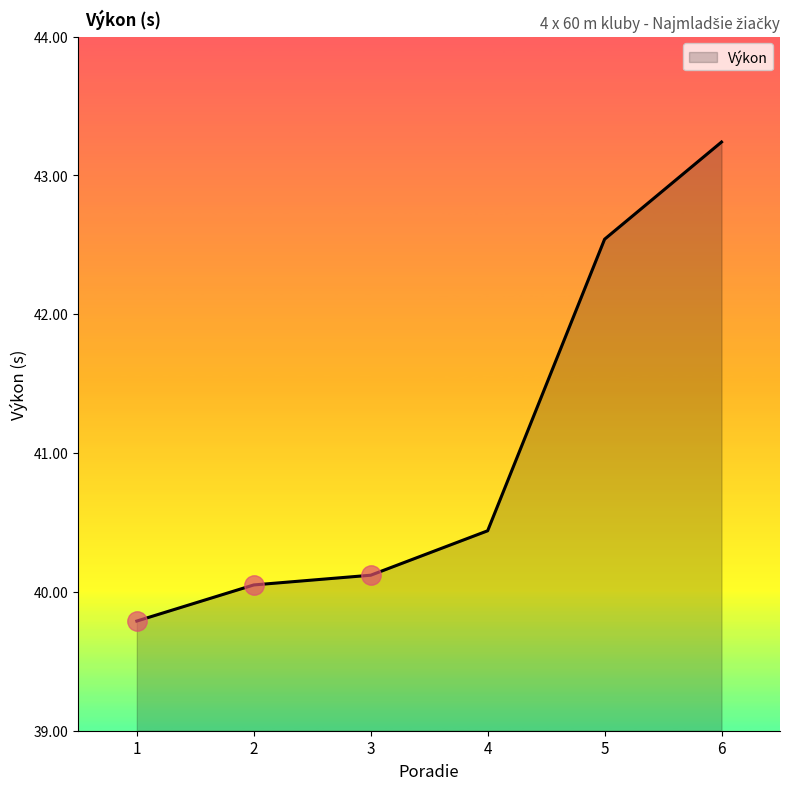

What is the difference between the values at 2 and 5?

2.5